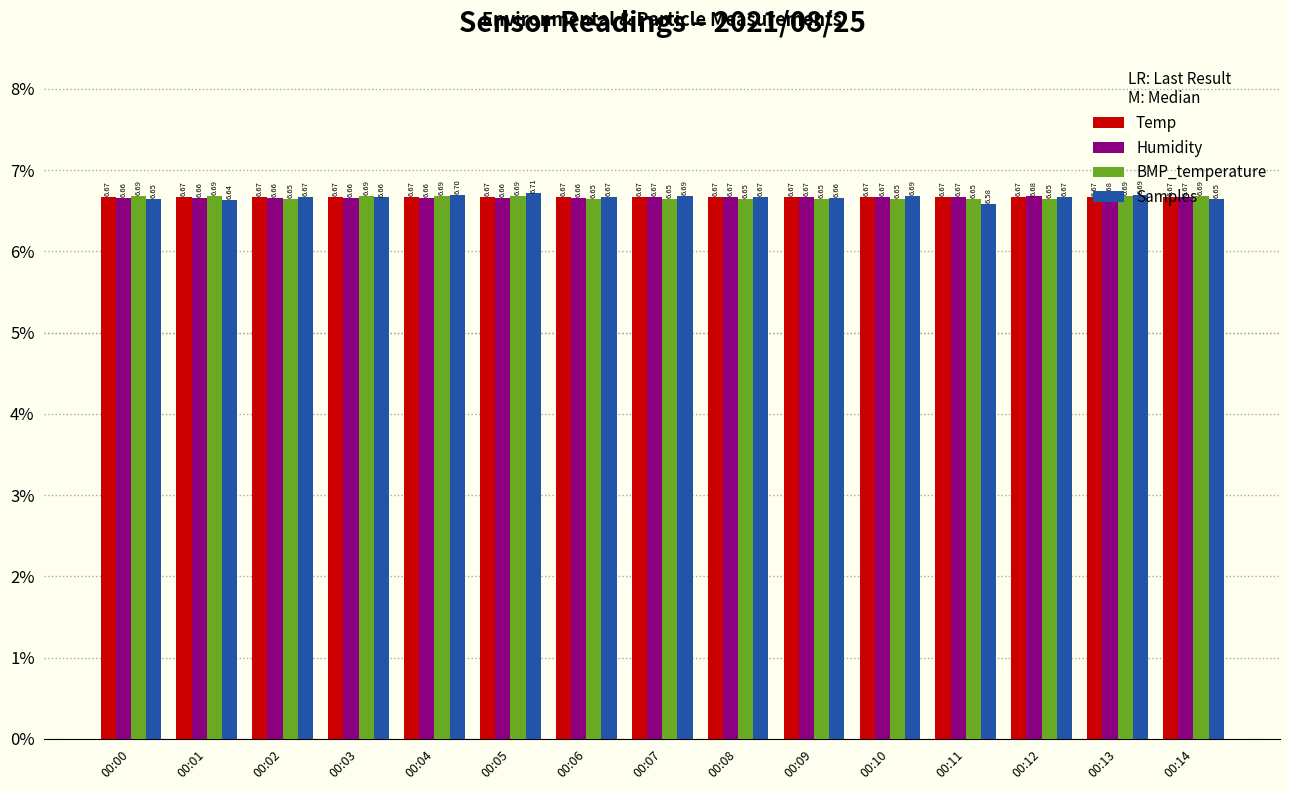

The Temp series shows 4.6 at 00:07. True or false?

False